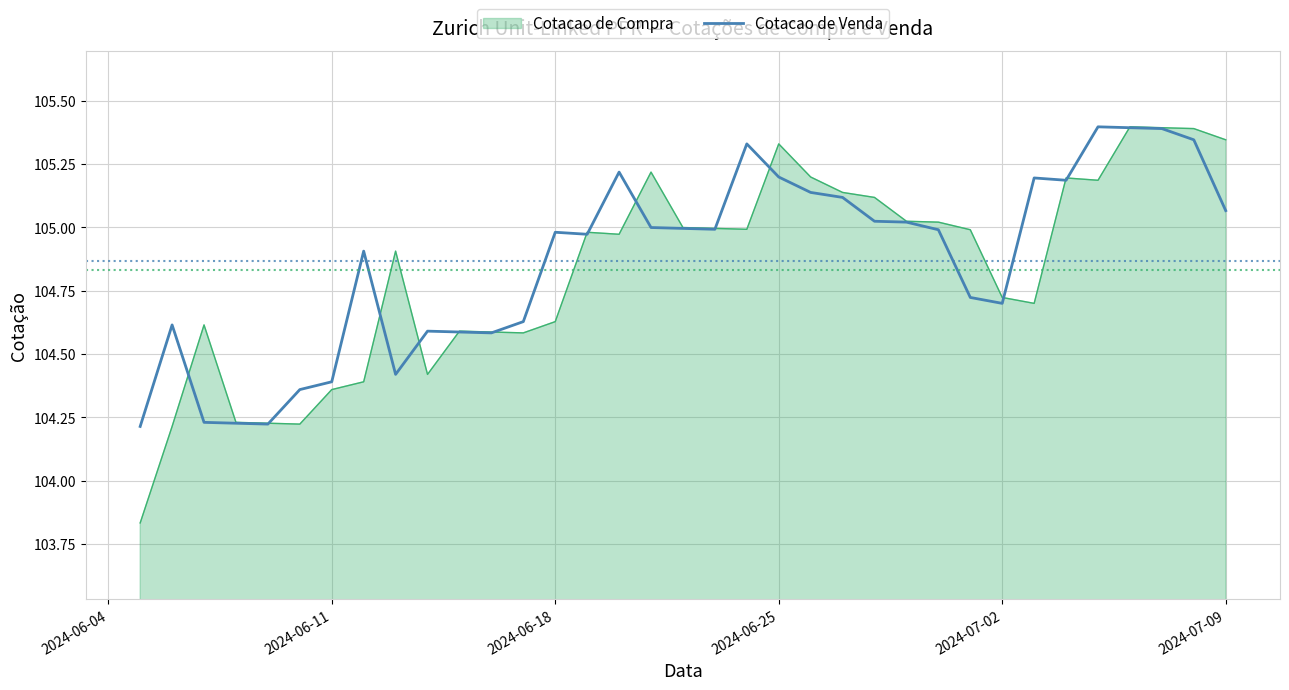

What is the greatest value displayed?

105.4